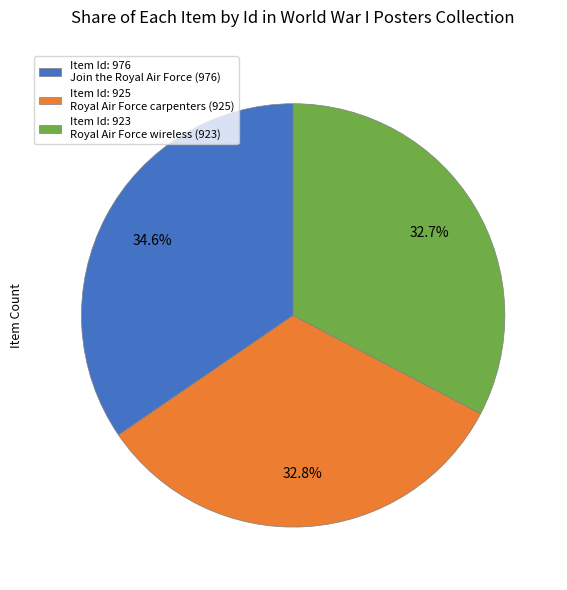

Is there a majority slice in this chart?

No